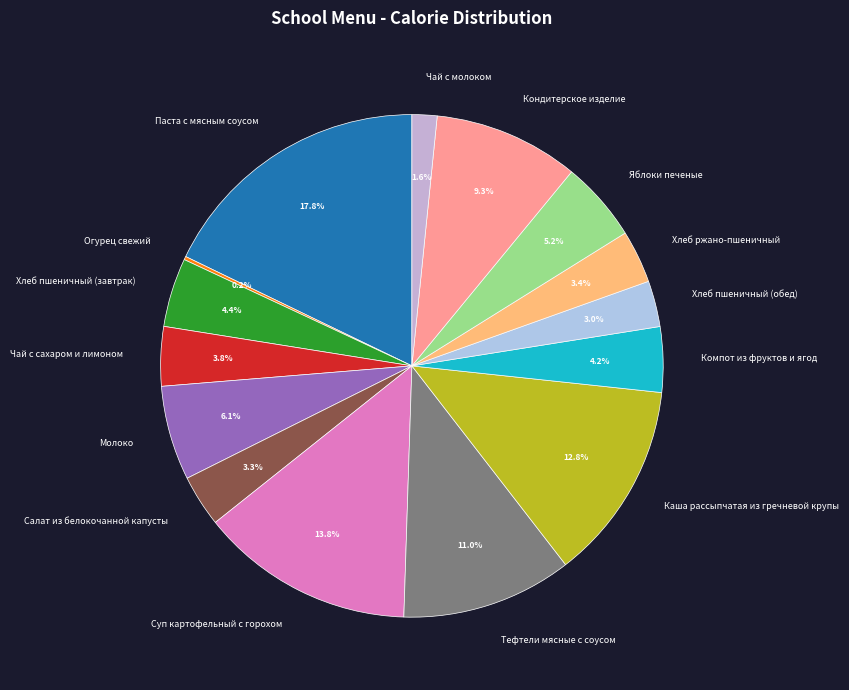

To the nearest percent, what is the average slice percentage?

7%